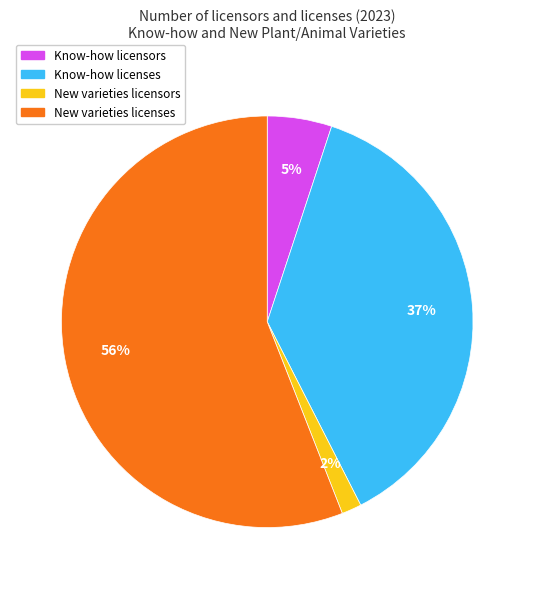

Count the number of slices in the pie.

4